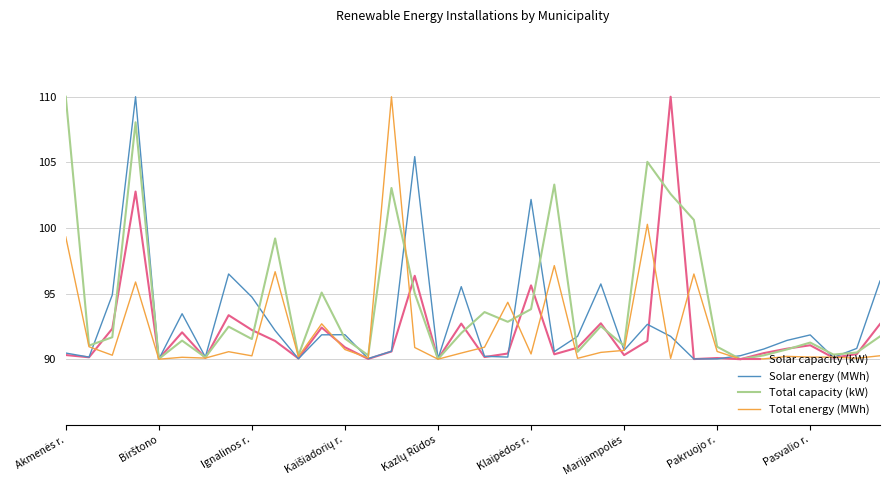

What is the minimum value for Total capacity (kW)?

90.0